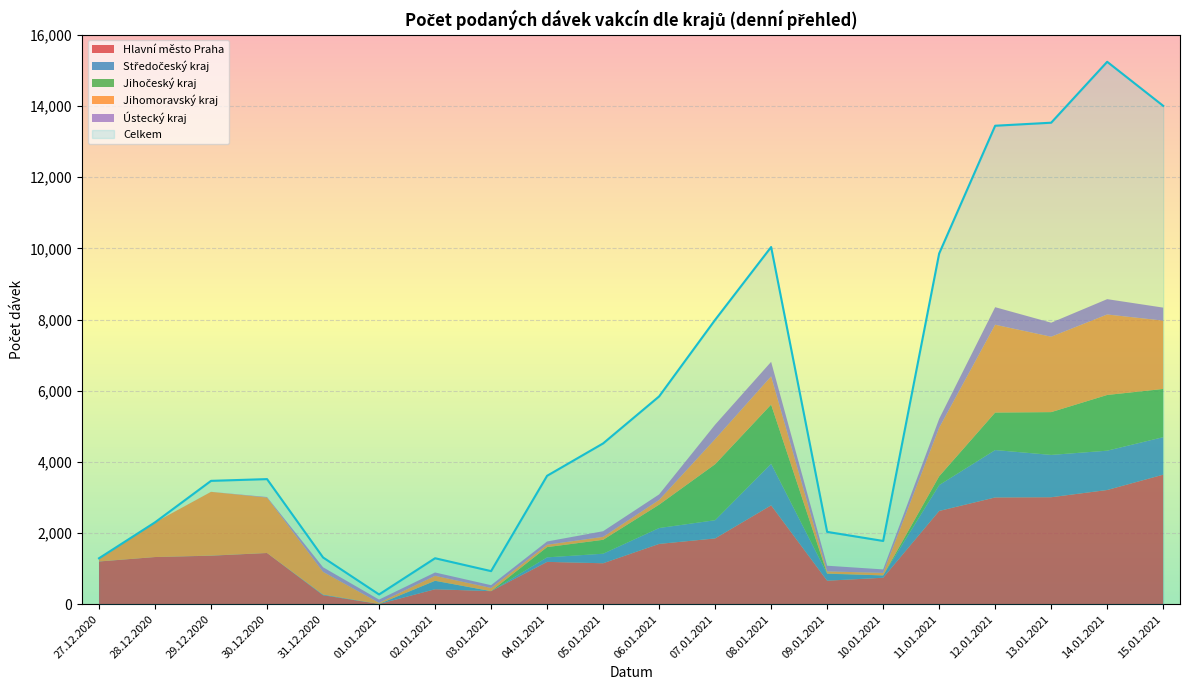

Which series has the largest total across all categories?

Celkem